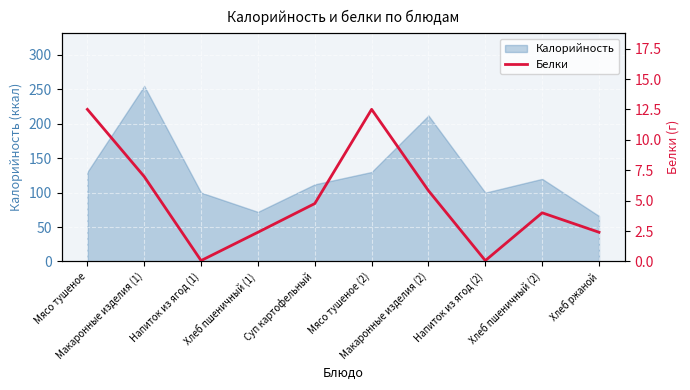

How many interior local peaks (higher than both neighbors) does the data have?

2